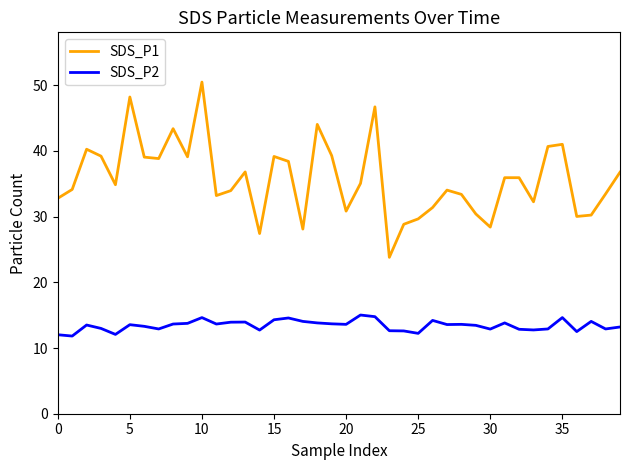

Does the chart have visible grid lines?

No